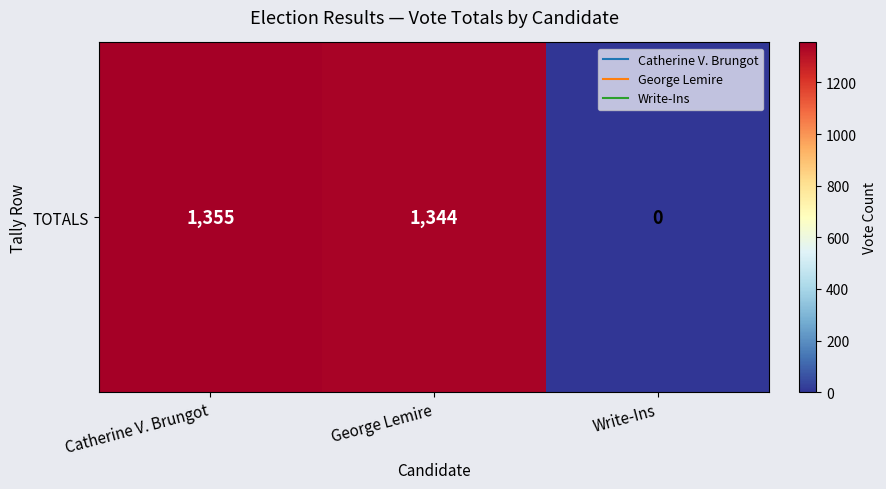

Where does the data first go above 1344?

Catherine V. Brungot